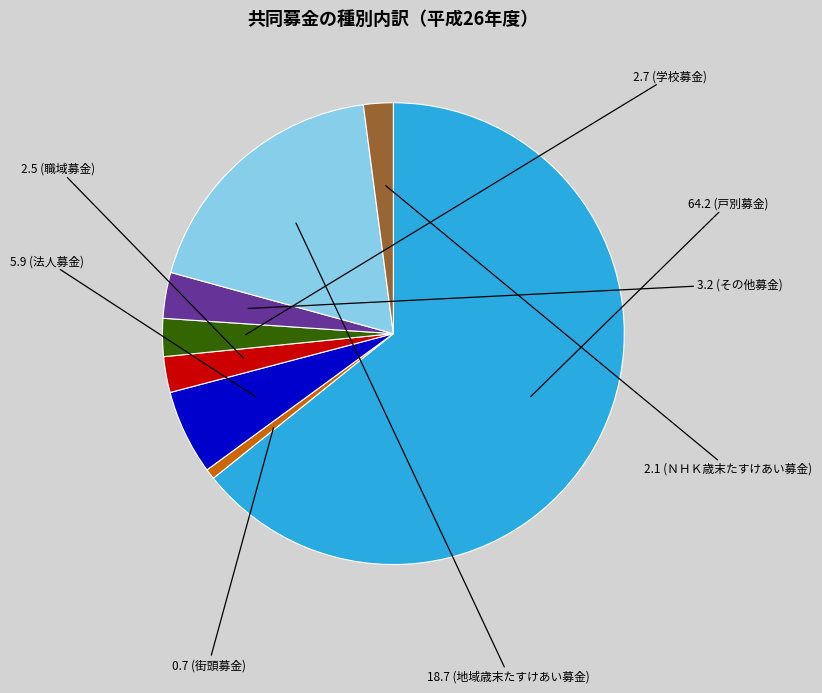

Count the number of slices in the pie.

8